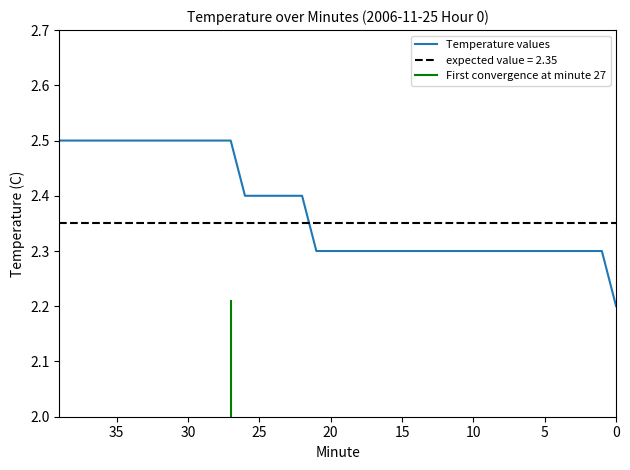

How many values are between 2 and 3?

40